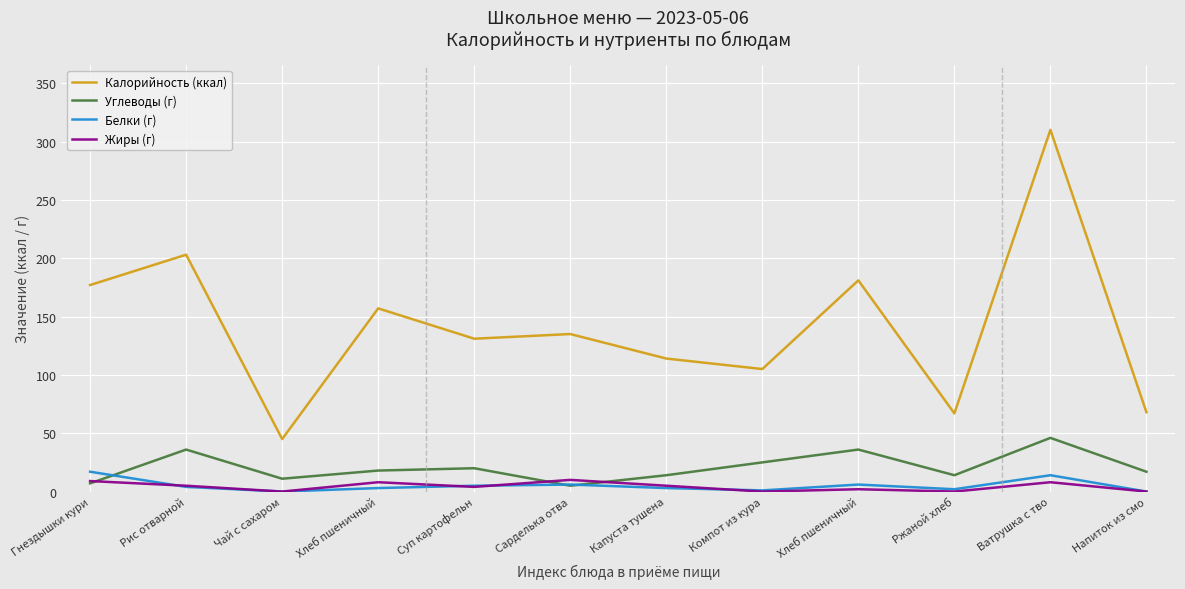

What is the difference between the Углеводы (г) values at Компот из кура and Рис отварной?

11